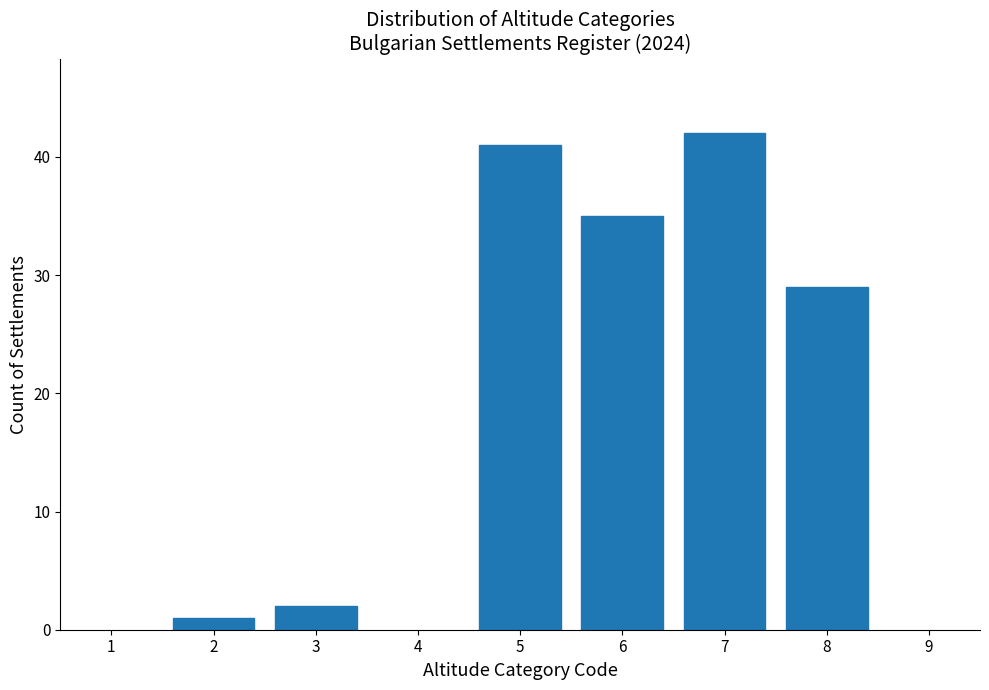

Reading left to right, extract all data points from this chart.

2=1	3=2	5=41	6=35	7=42	8=29